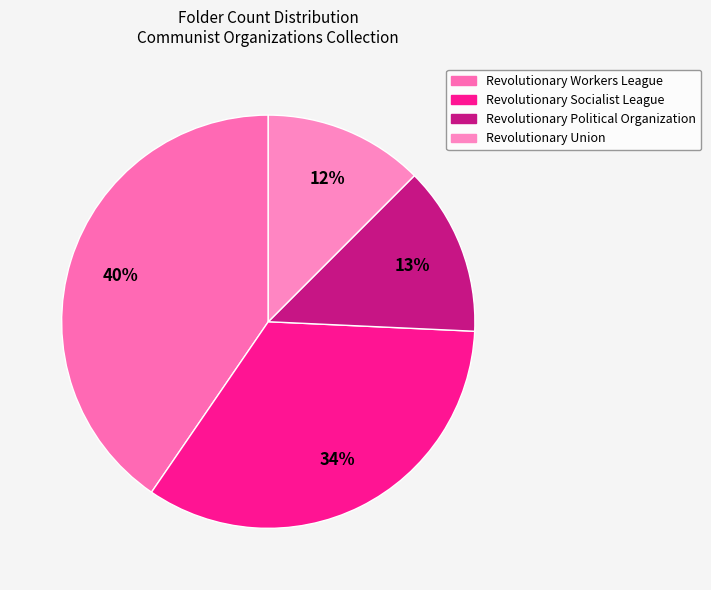

Does any single category account for the majority?

No